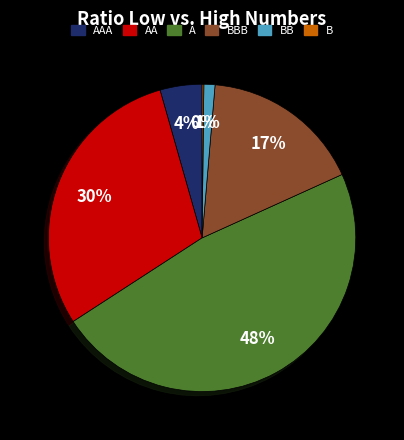

To the nearest percent, what is the average slice percentage?

17%